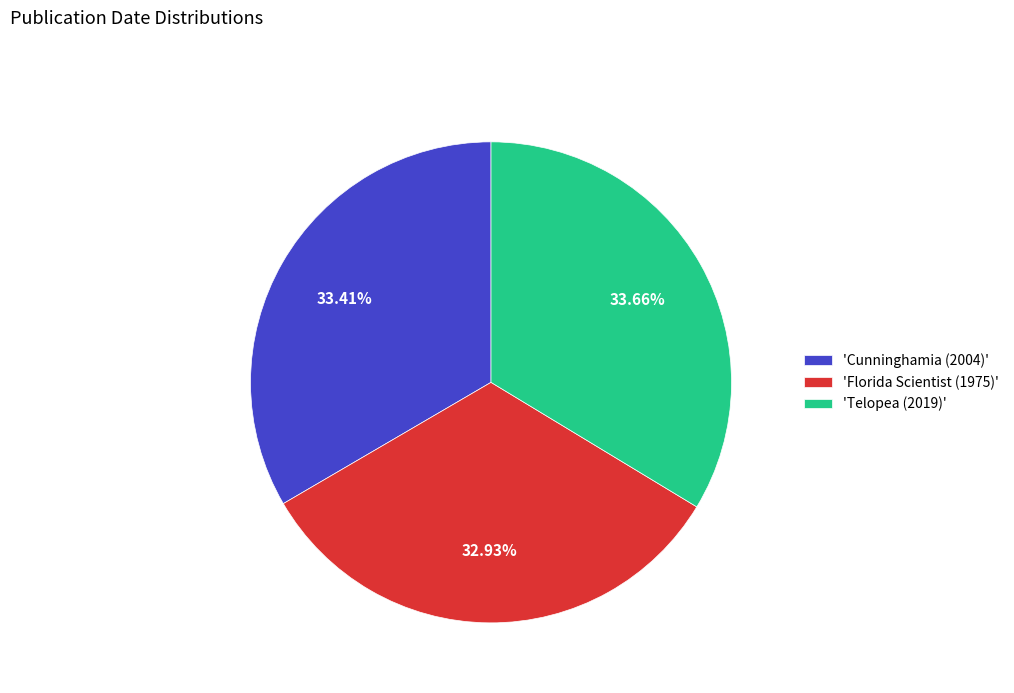

Does 'Florida Scientist (1975)' account for over 50% of the chart?

No